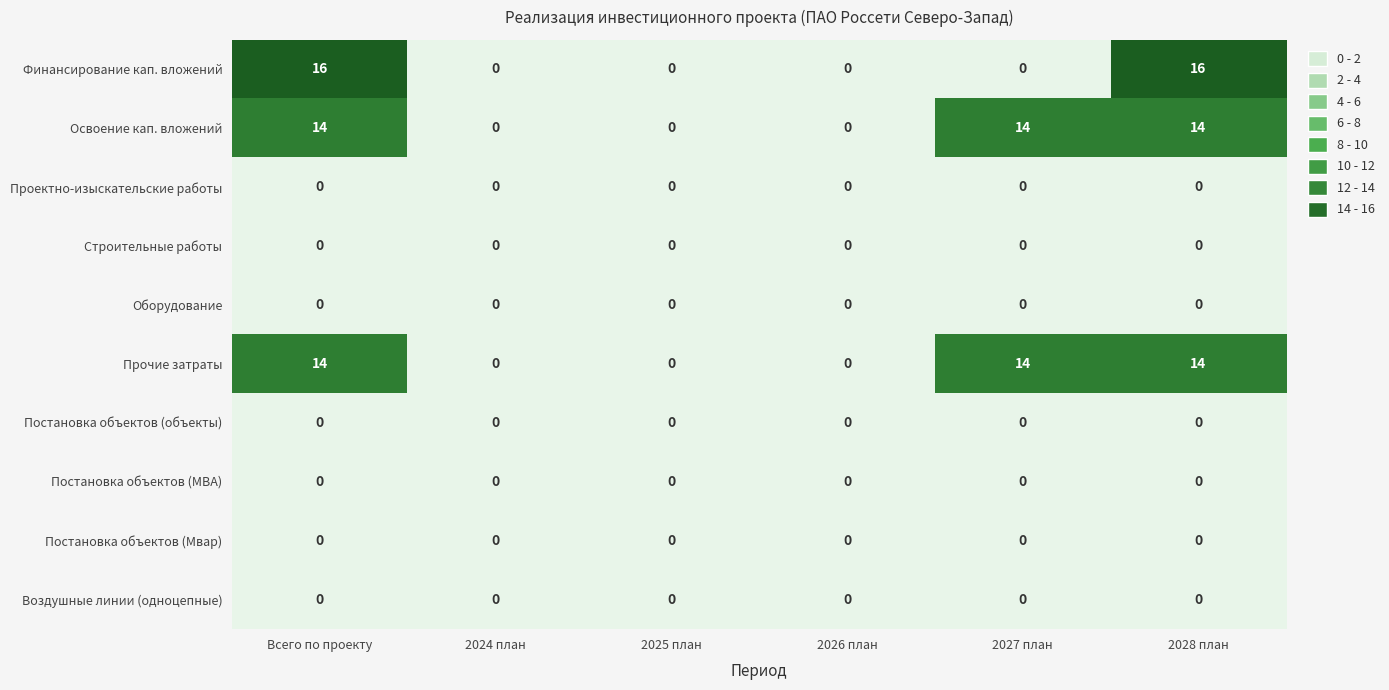

Is the value of Постановка объектов (объекты) at 2026 план greater than the value of Финансирование кап. вложений at Всего по проекту?

No